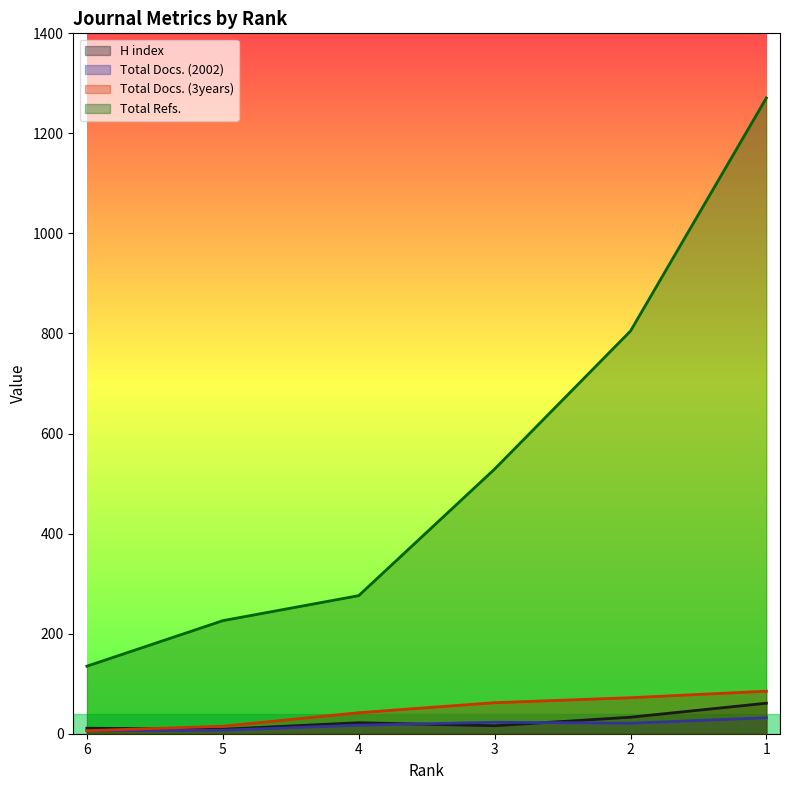

Which label corresponds to the smallest value in the chart?

6